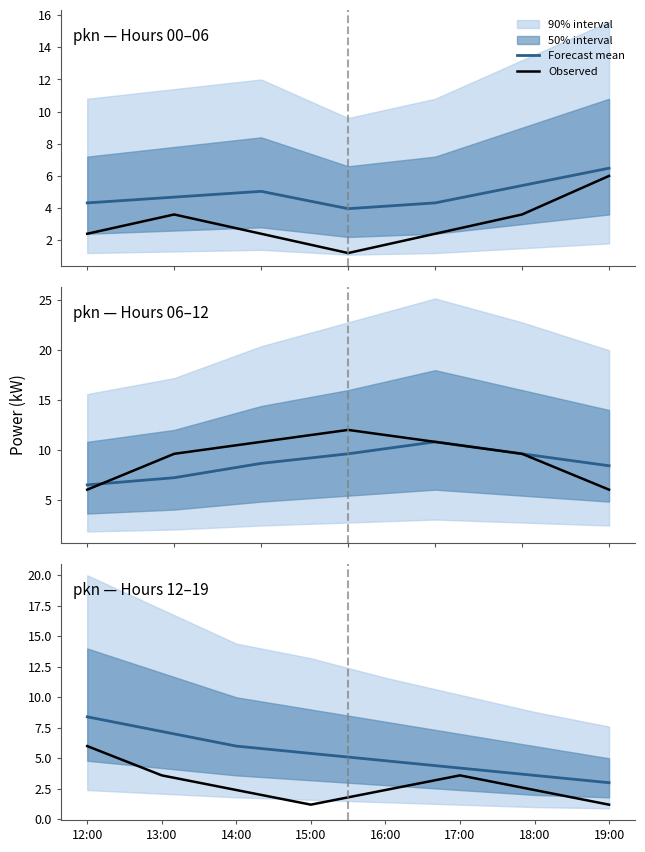

Which series changed the most between 17:00 and 19:00?

Observed